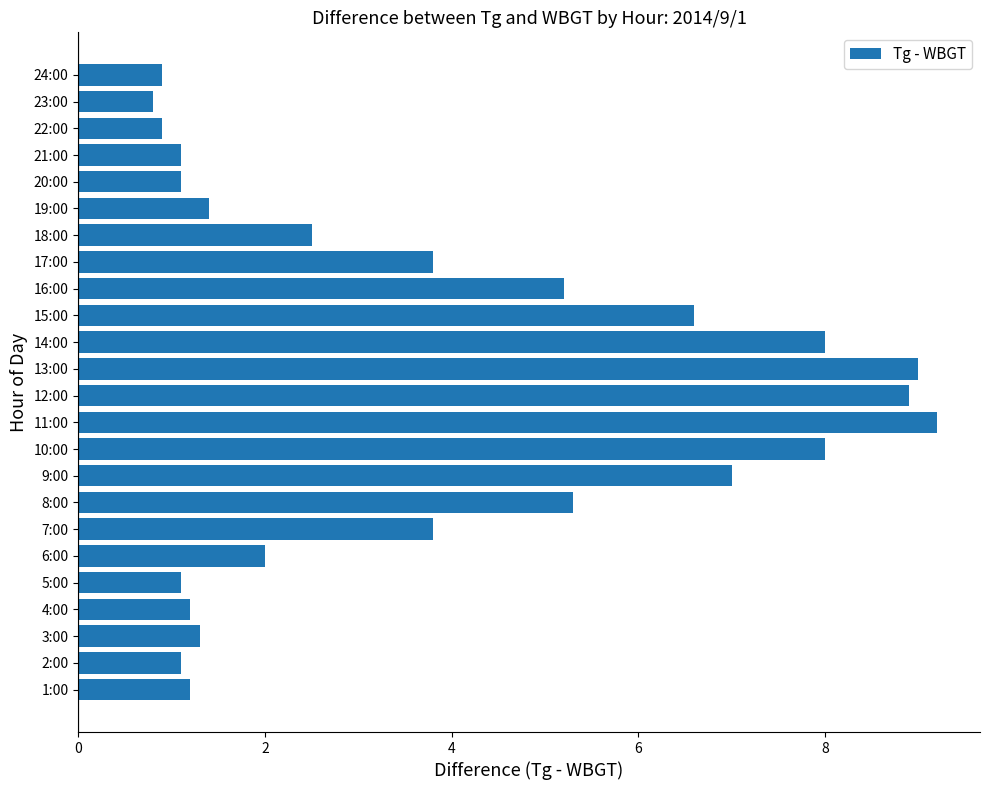

How many bars are there in total?

24